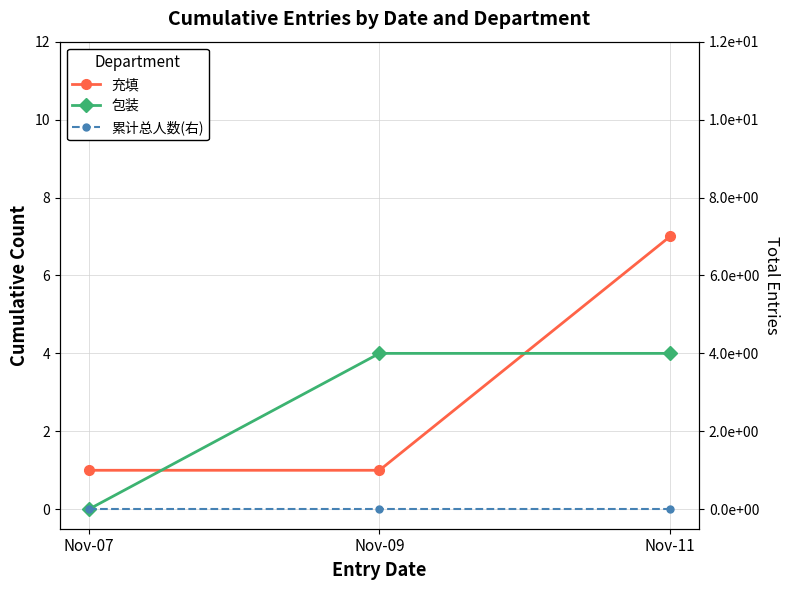

Does the chart display data point markers on the line(s)?

Yes